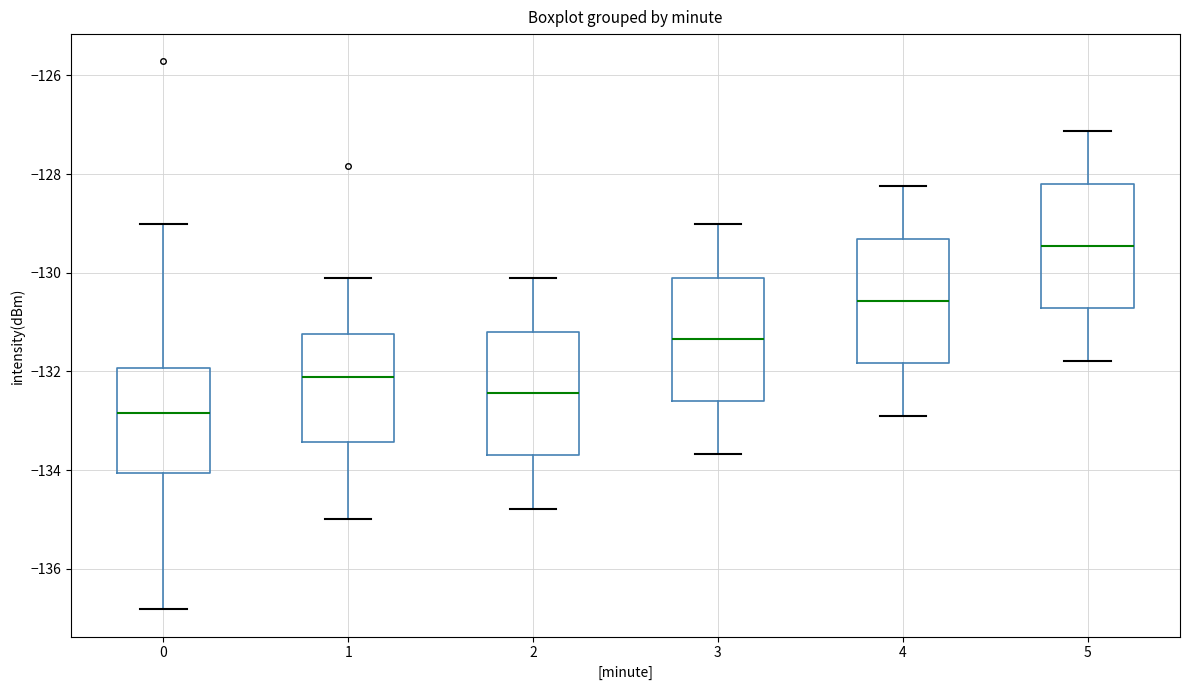

Reading left to right, transcribe this box plot: for each box, give where its median line is, the range the box spans, and where its two whiskers end, as read against the y-axis. The values are not printed on the chart, so give them approximately, as read against the axis.

0: median -132.8, box -134.0 to -132.0, whiskers -136.8 to -129.0
1: median -132.2, box -133.4 to -131.2, whiskers -135.0 to -130.2
2: median -132.4, box -133.6 to -131.2, whiskers -134.8 to -130.2
3: median -131.4, box -132.6 to -130.0, whiskers -133.6 to -129.0
4: median -130.6, box -131.8 to -129.4, whiskers -133.0 to -128.2
5: median -129.4, box -130.8 to -128.2, whiskers -131.8 to -127.2